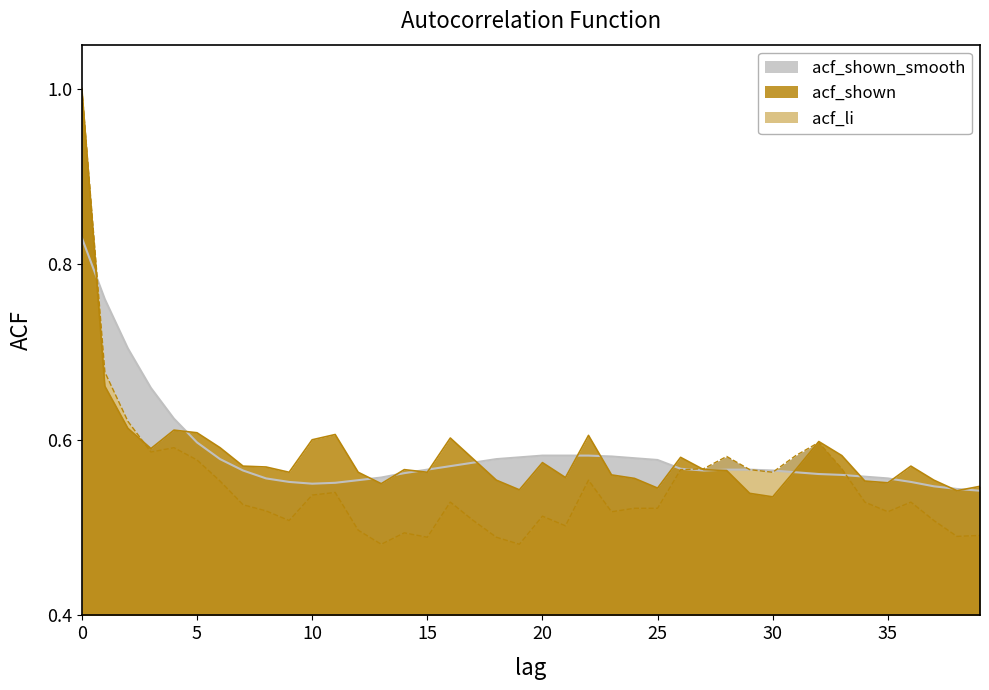

Between 10 and 35, which series saw the biggest shift?

acf_shown